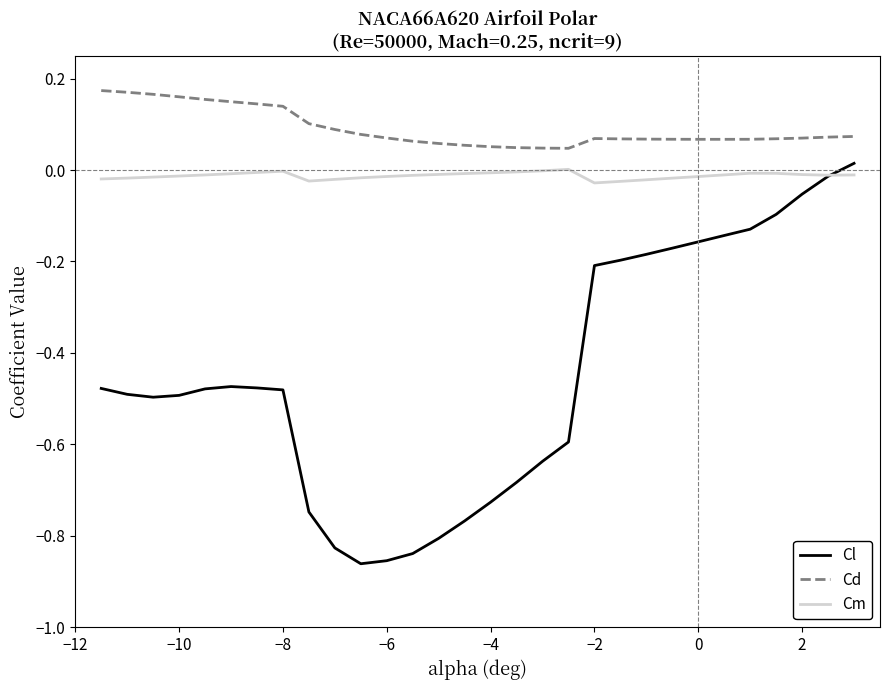

How many categories are shown in the chart?

30